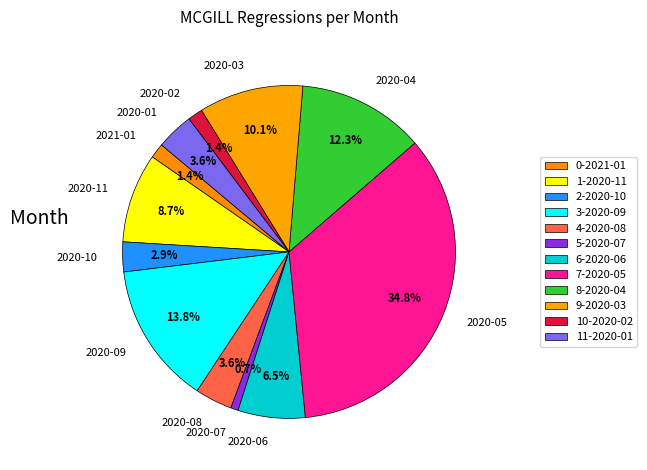

How much of the chart is everything except 2020-02?

98.6%